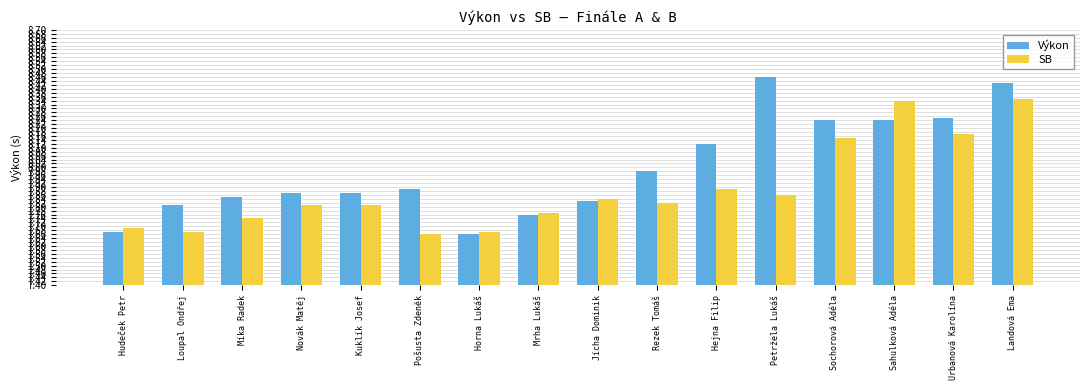

Which series has the widest spread of values?

Výkon